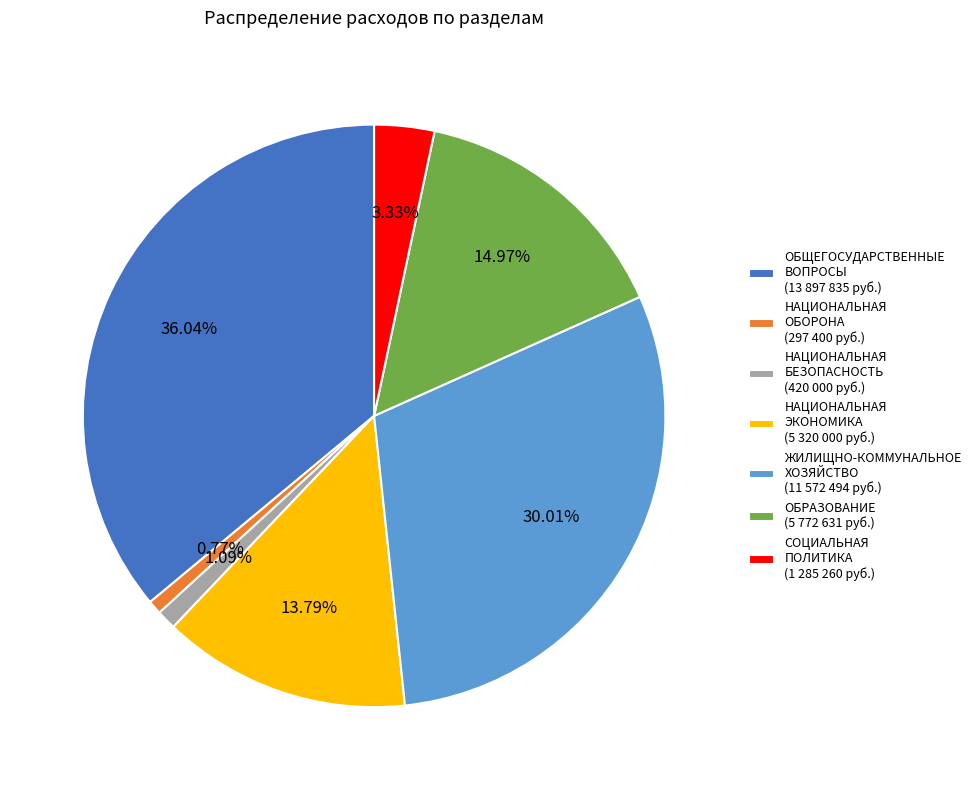

Is НАЦИОНАЛЬНАЯ ЭКОНОМИКА (5 320 000 руб.) the majority of the pie?

No